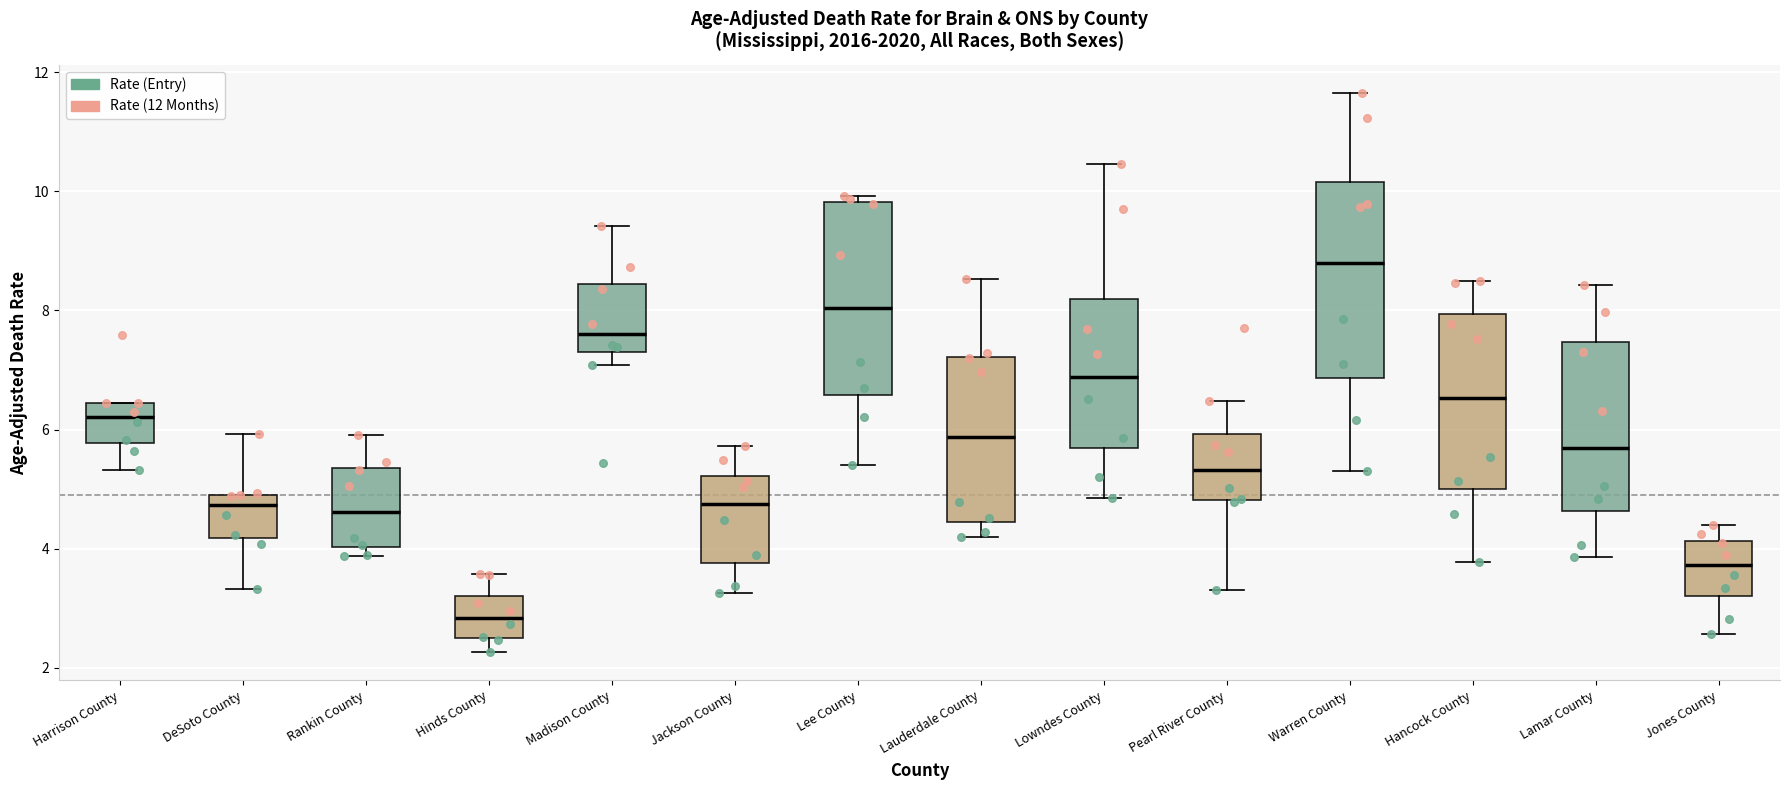

Reading left to right, transcribe this box plot: for each box, give where its median line is, the range the box spans, and where its two whiskers end, as read against the y-axis. The values are not printed on the chart, so give them approximately, as read against the axis.

Harrison County: median 6.2, box 5.8 to 6.4, whiskers 5.4 to 6.4
DeSoto County: median 4.8, box 4.2 to 5.0, whiskers 3.4 to 6.0
Rankin County: median 4.6, box 4.0 to 5.4, whiskers 3.8 to 6.0
Hinds County: median 2.8, box 2.4 to 3.2, whiskers 2.2 to 3.6
Madison County: median 7.6, box 7.4 to 8.4, whiskers 7.0 to 9.4
Jackson County: median 4.8, box 3.8 to 5.2, whiskers 3.2 to 5.8
Lee County: median 8.0, box 6.6 to 9.8, whiskers 5.4 to 10.0
Lauderdale County: median 5.8, box 4.4 to 7.2, whiskers 4.2 to 8.6
Lowndes County: median 6.8, box 5.6 to 8.2, whiskers 4.8 to 10.4
Pearl River County: median 5.4, box 4.8 to 6.0, whiskers 3.4 to 6.4
Warren County: median 8.8, box 6.8 to 10.2, whiskers 5.4 to 11.6
Hancock County: median 6.6, box 5.0 to 8.0, whiskers 3.8 to 8.4
Lamar County: median 5.6, box 4.6 to 7.4, whiskers 3.8 to 8.4
Jones County: median 3.8, box 3.2 to 4.2, whiskers 2.6 to 4.4